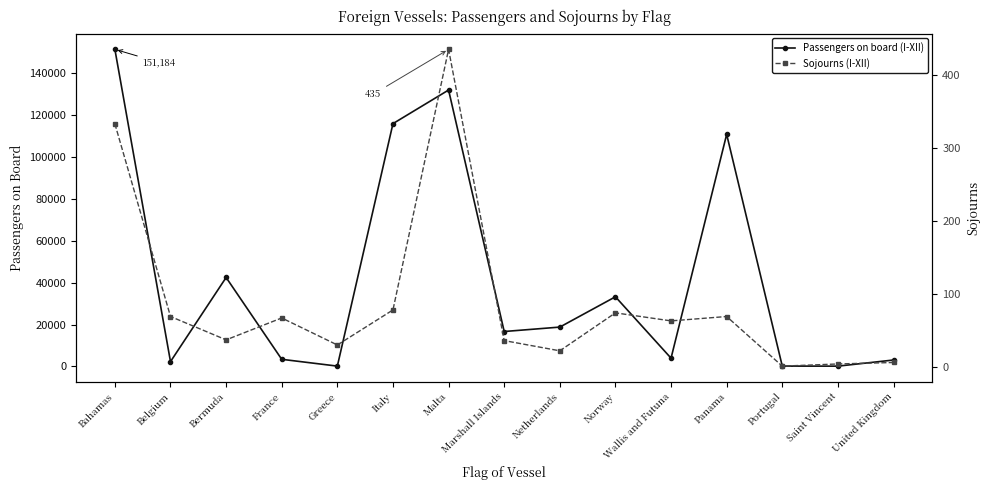

How many categories are shown in the chart?

15